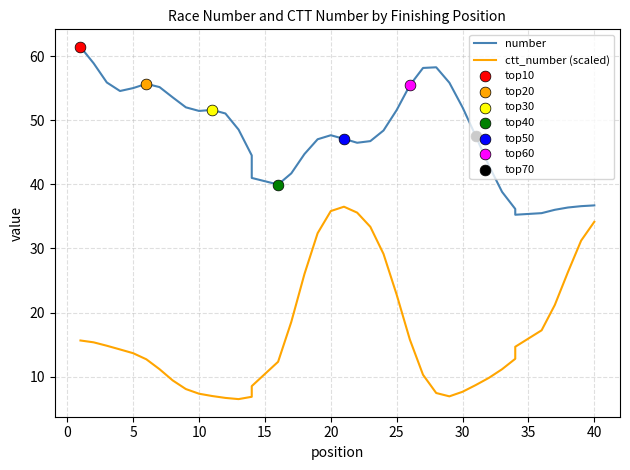

Which series contains the lowest Y value?

ctt_number (scaled)